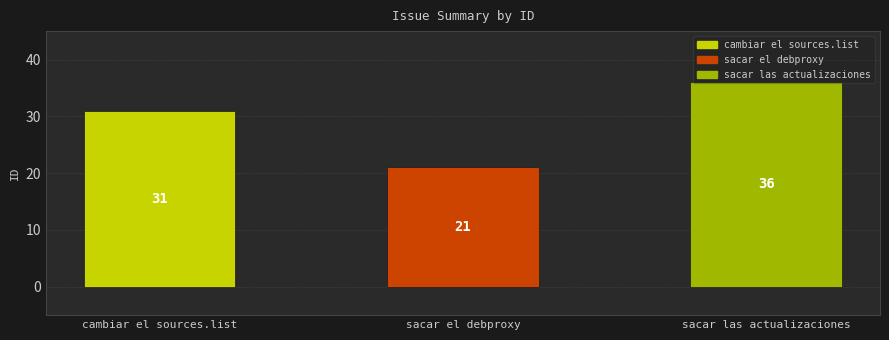

Rank the categories by value from highest to lowest.

sacar las actualizaciones, cambiar el sources.list, sacar el debproxy